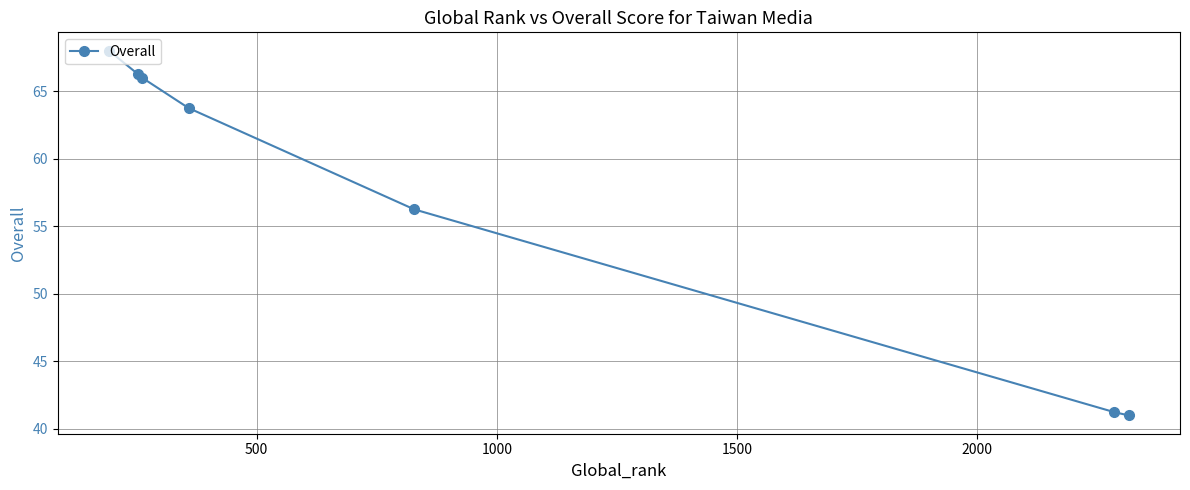

True or false: there are more than 1 points higher than both neighbors.

False